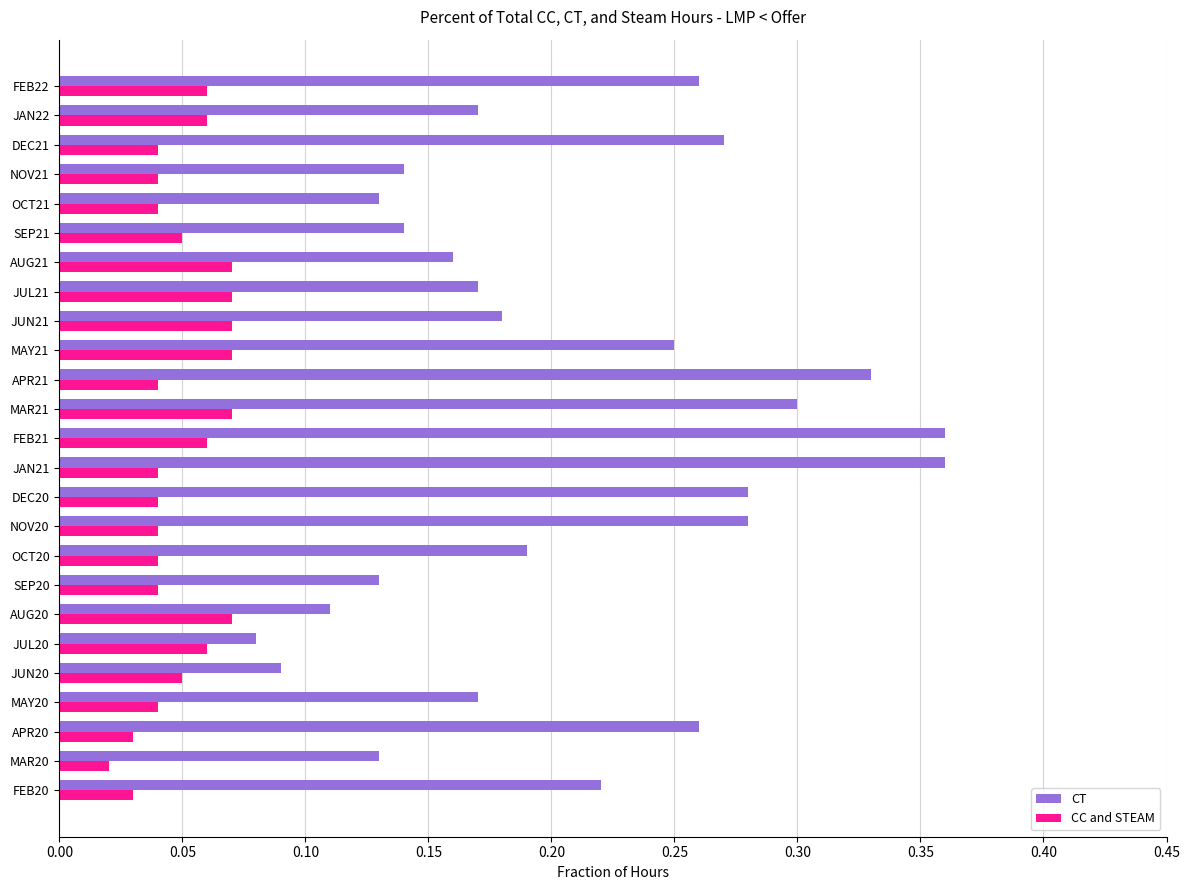

What are all the series names shown in the legend?

CT, CC and STEAM